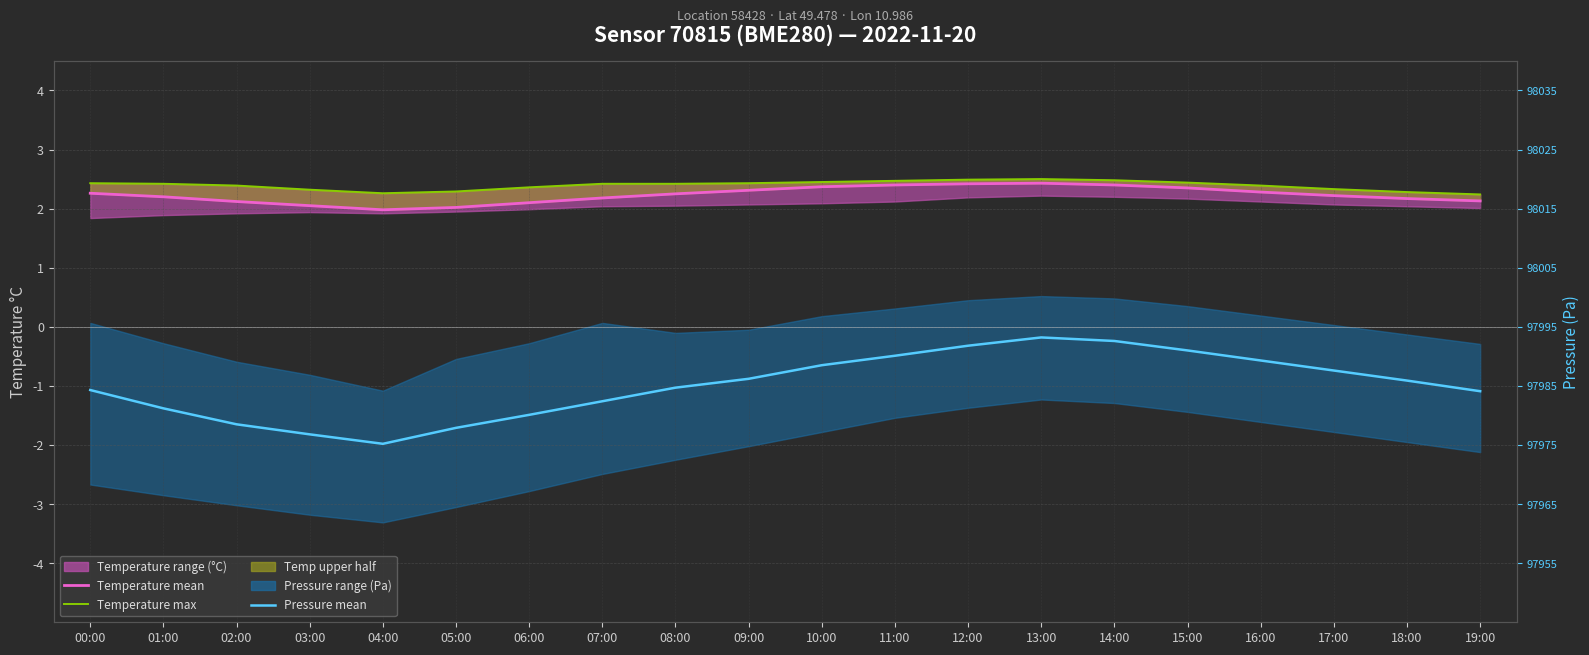

Which series has the largest total across all categories?

Temperature max